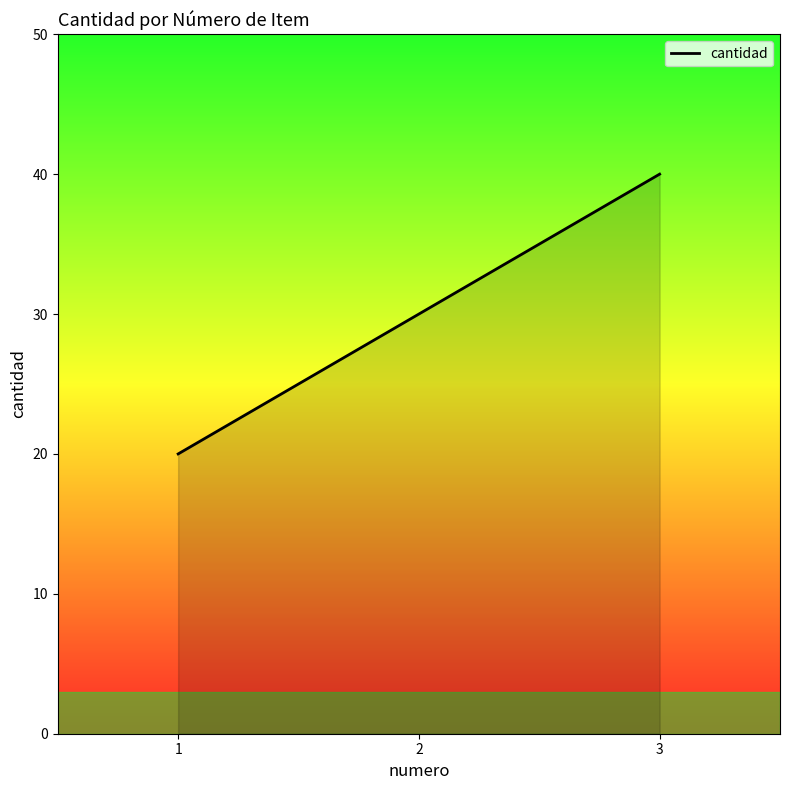

Rank the categories by value from lowest to highest.

1, 2, 3